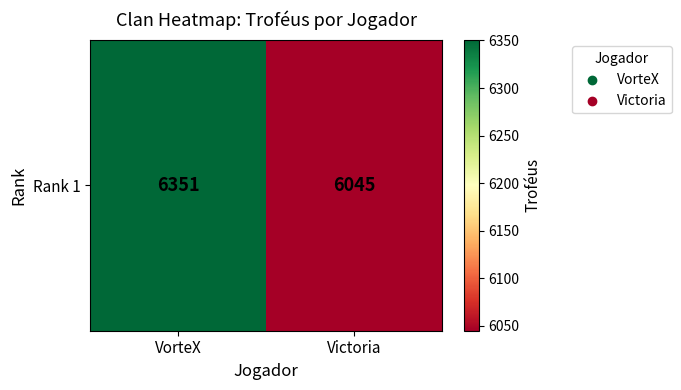

What is the ratio of the value at Victoria to the value at VorteX?

1.0